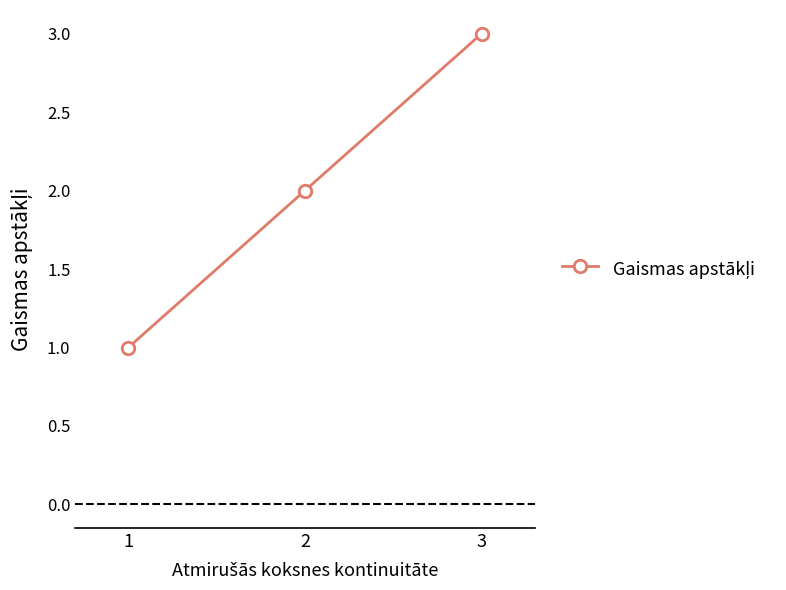

What is the change in value from 1 to 3?

+2